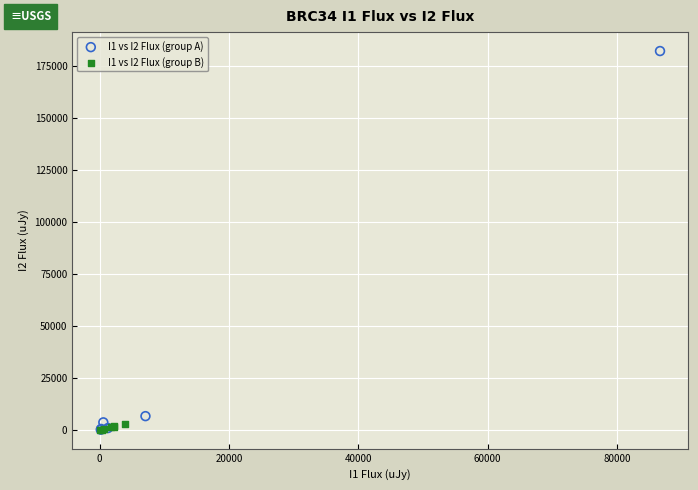

What are all the series names shown in the legend?

I1 vs I2 Flux (group A), I1 vs I2 Flux (group B)